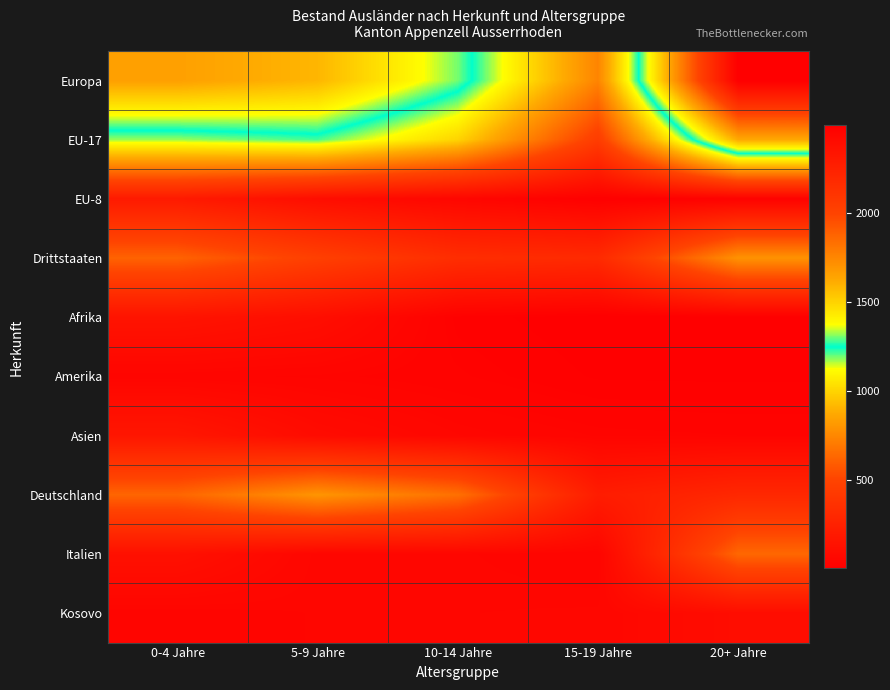

Which series has the widest spread of values?

Europa